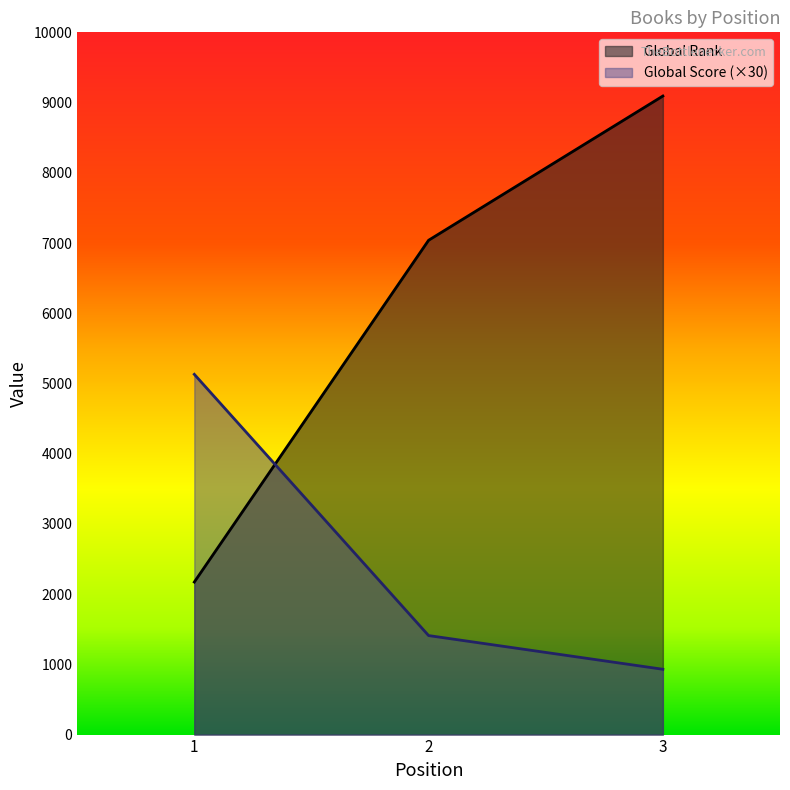

Is the value of Global Rank at 1 greater than the value of Global Score at 2?

Yes